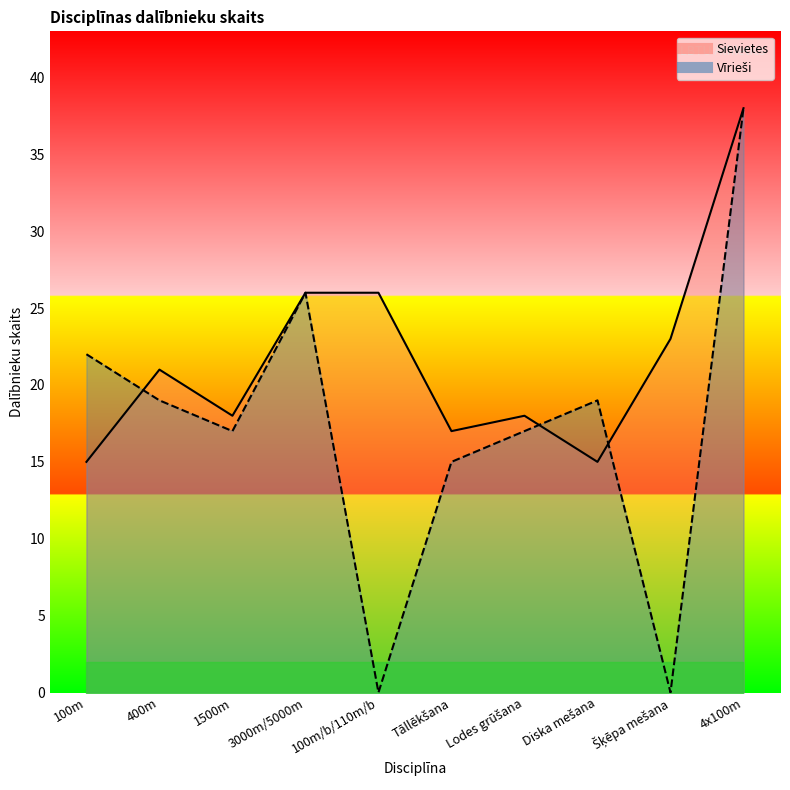

In Sievietes, how many points are lower than both neighbors (excluding endpoints)?

3